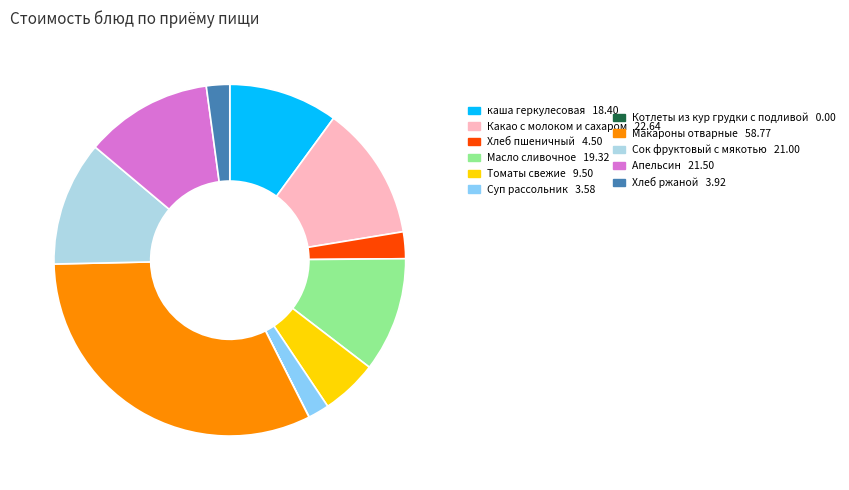

Is there a majority slice in this chart?

No